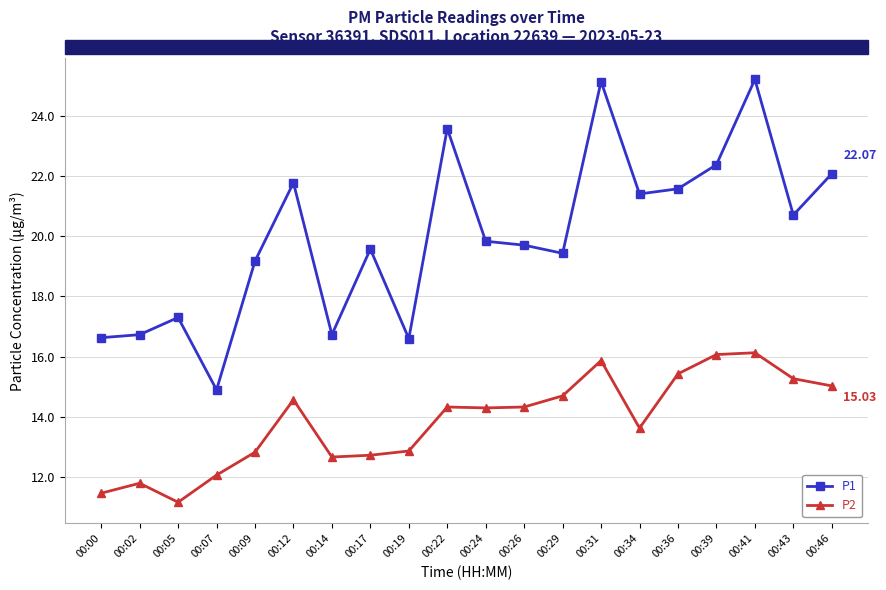

How many values in the P2 series exceed 14?

11